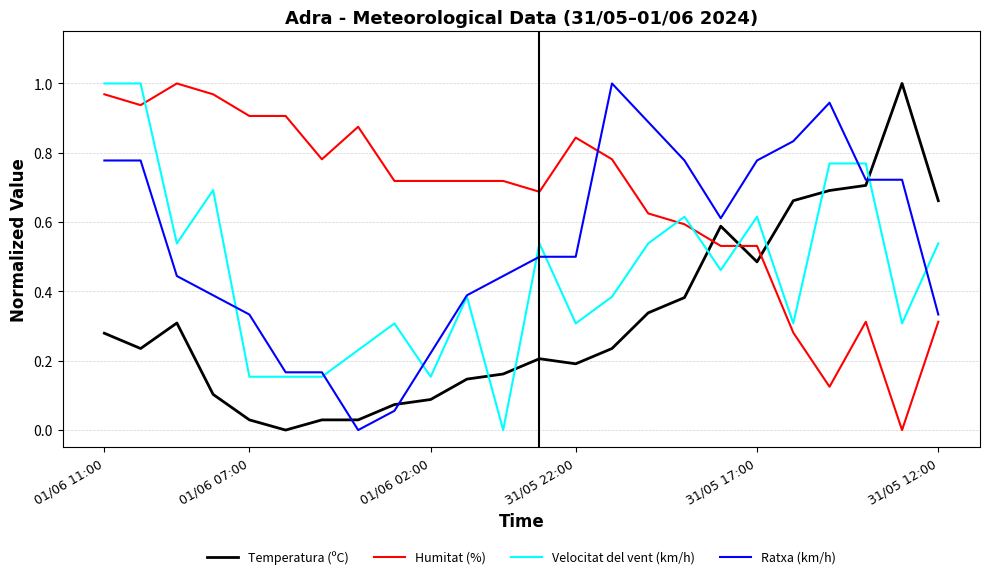

Which series ends up on top after the final intersection of Humitat (%) and Temperatura (ºC)?

Temperatura (ºC)